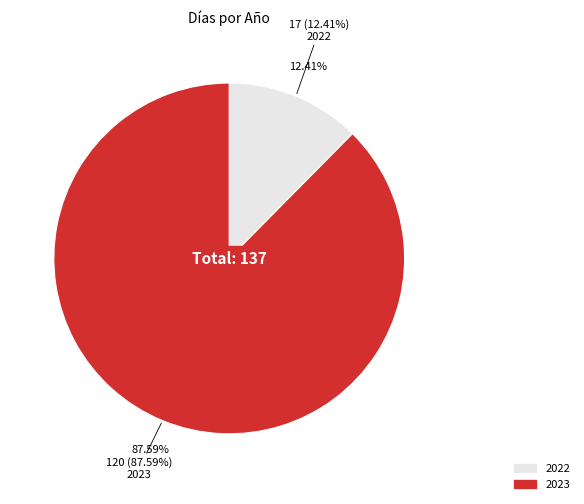

Count the number of slices in the pie.

2